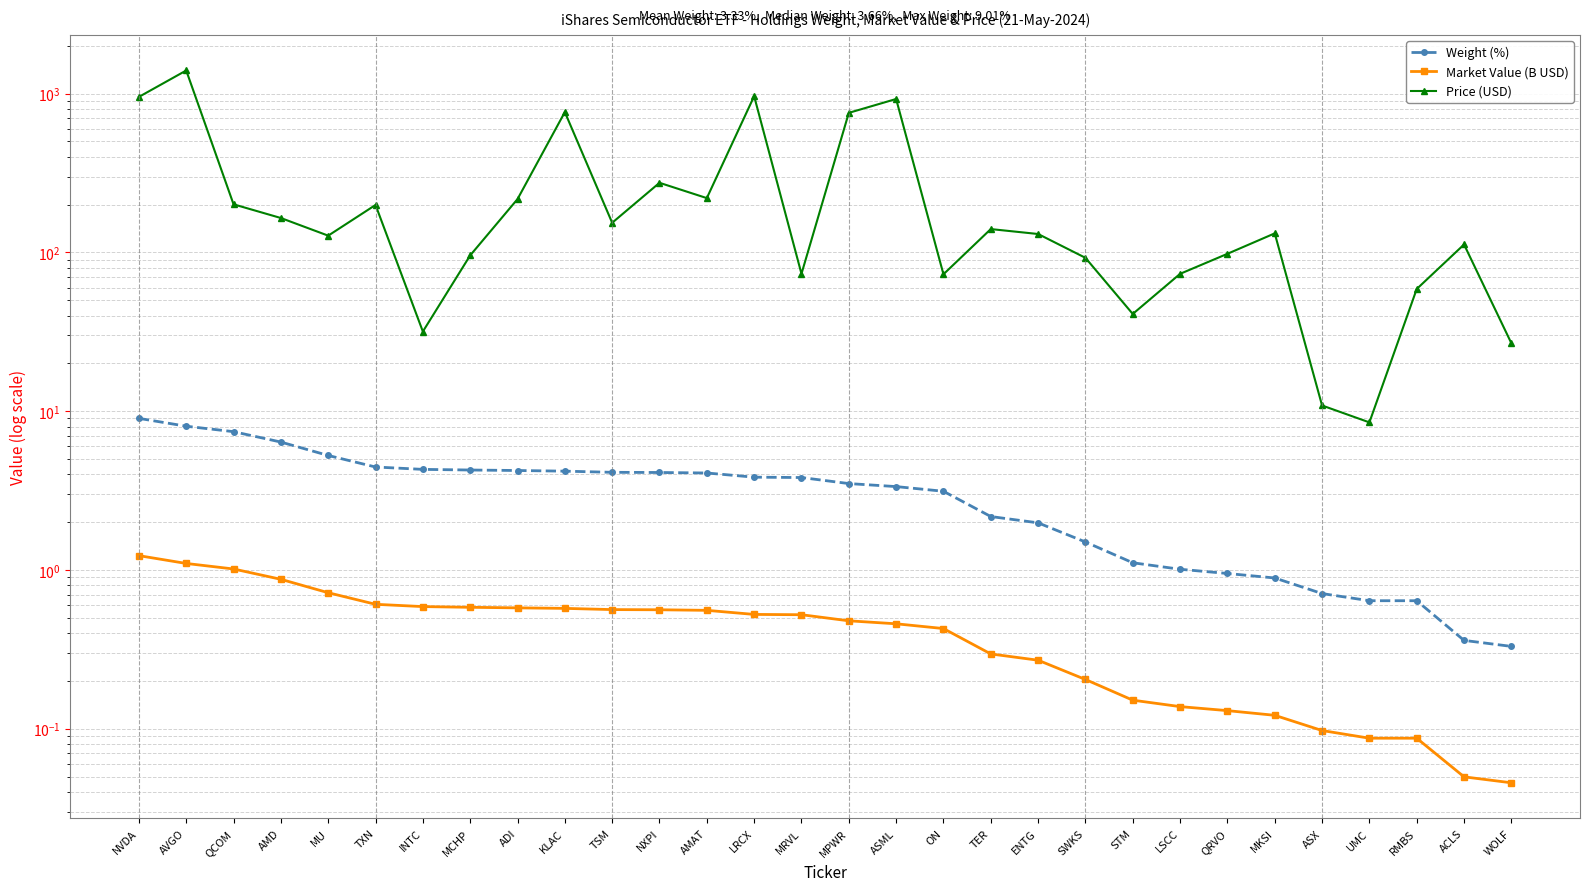

True or false: Price (USD) has a value of 15.8 at ASX.

False